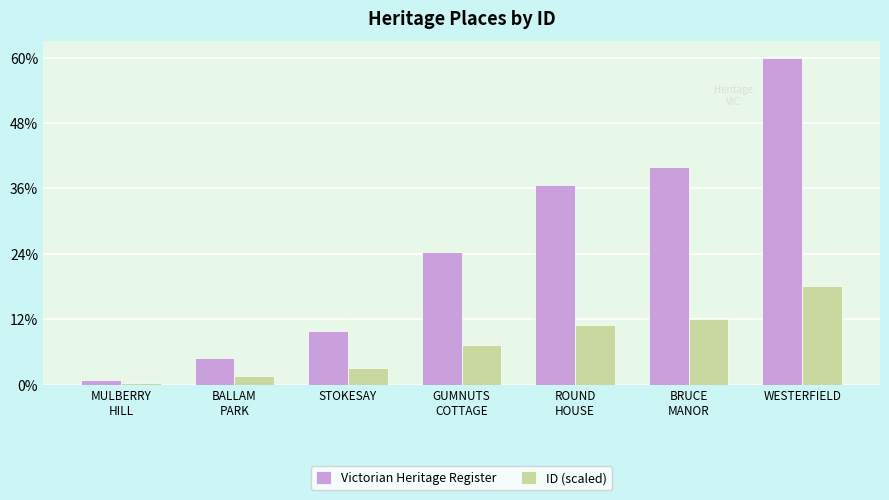

List the series in order of their peak value, highest first.

Victorian Heritage Register, ID (scaled)